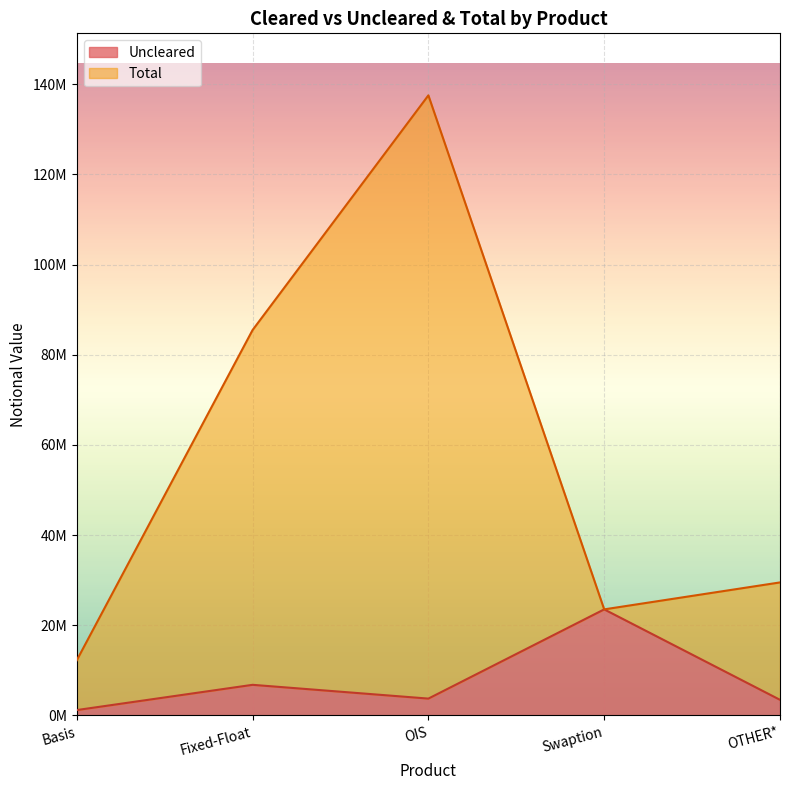

At which label is Total closest to 74879041?

Fixed-Float